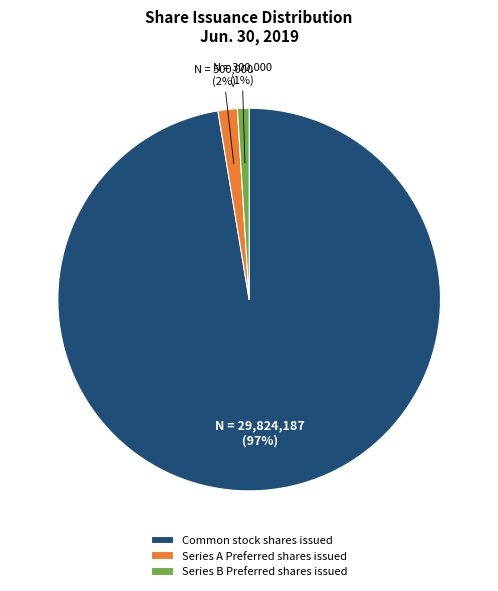

To the nearest percent, what is the average slice percentage?

33%